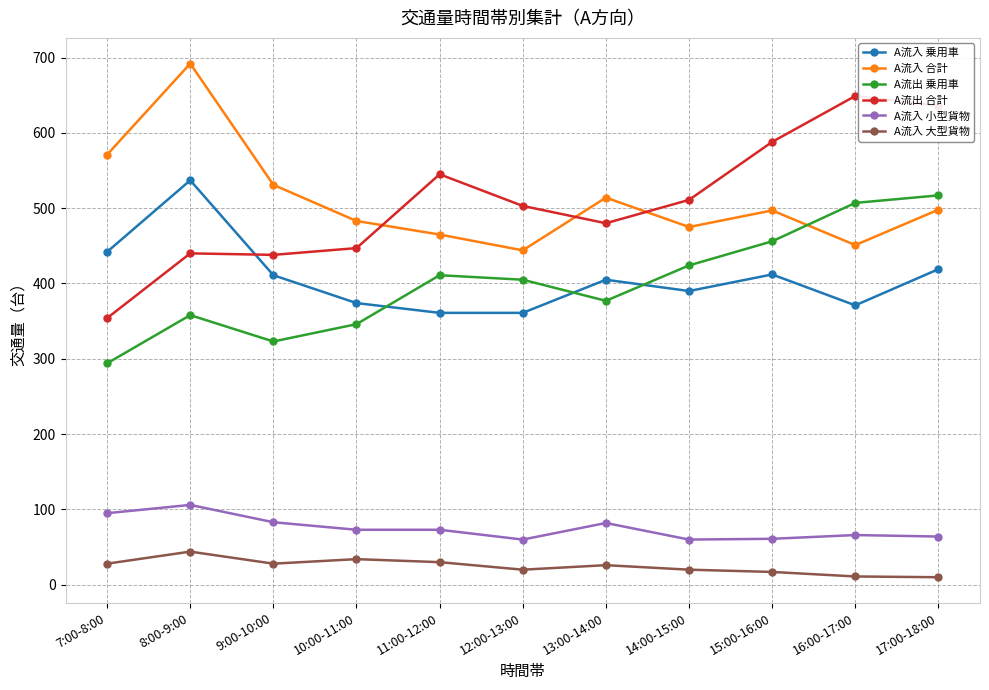

What is the difference between the A流出 乗用車 values at 16:00-17:00 and 7:00-8:00?

213